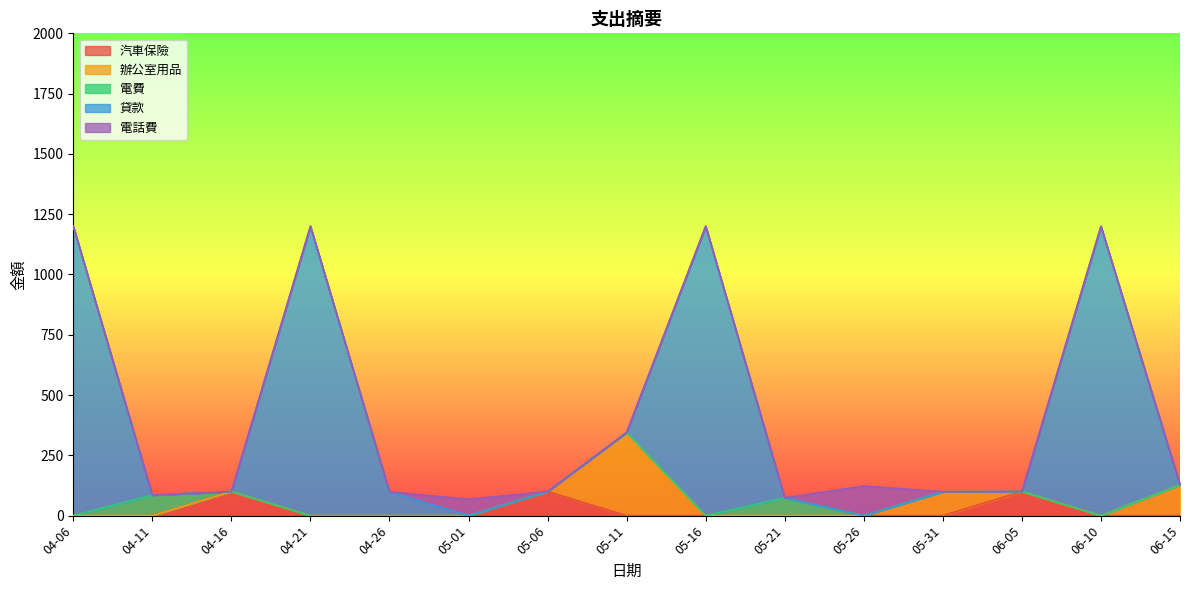

How many values in the 辦公室用品 series exceed 0?

3